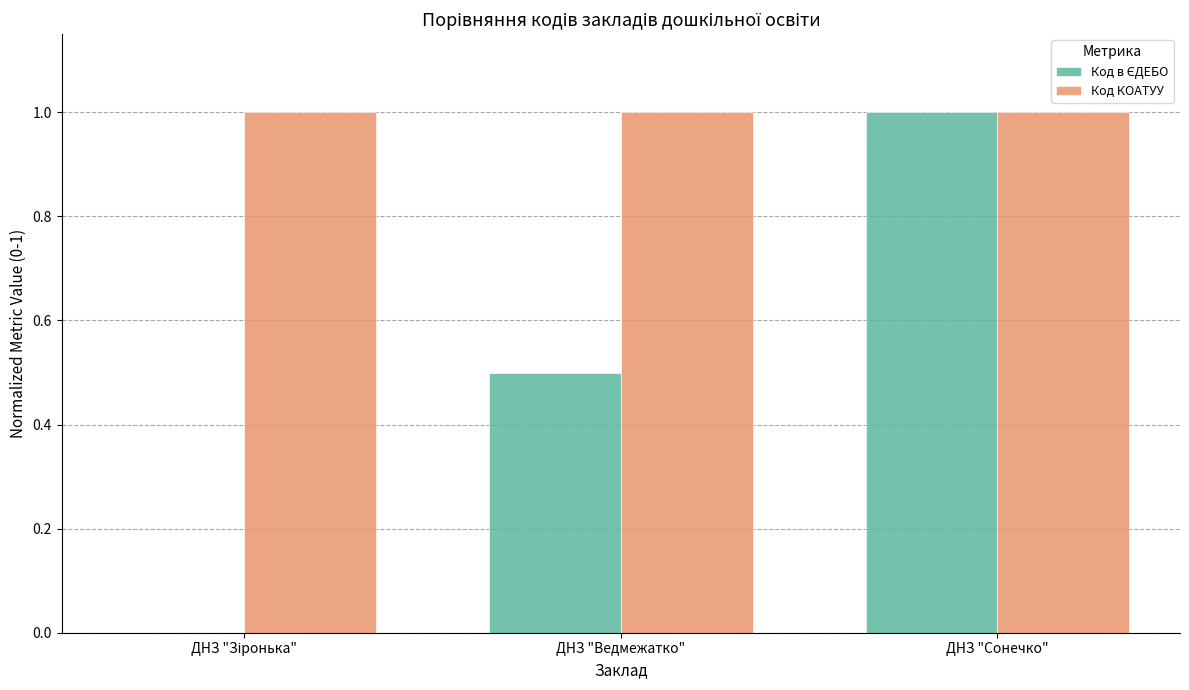

Read the Код КОАТУУ value at ДНЗ "Сонечко".

1.0